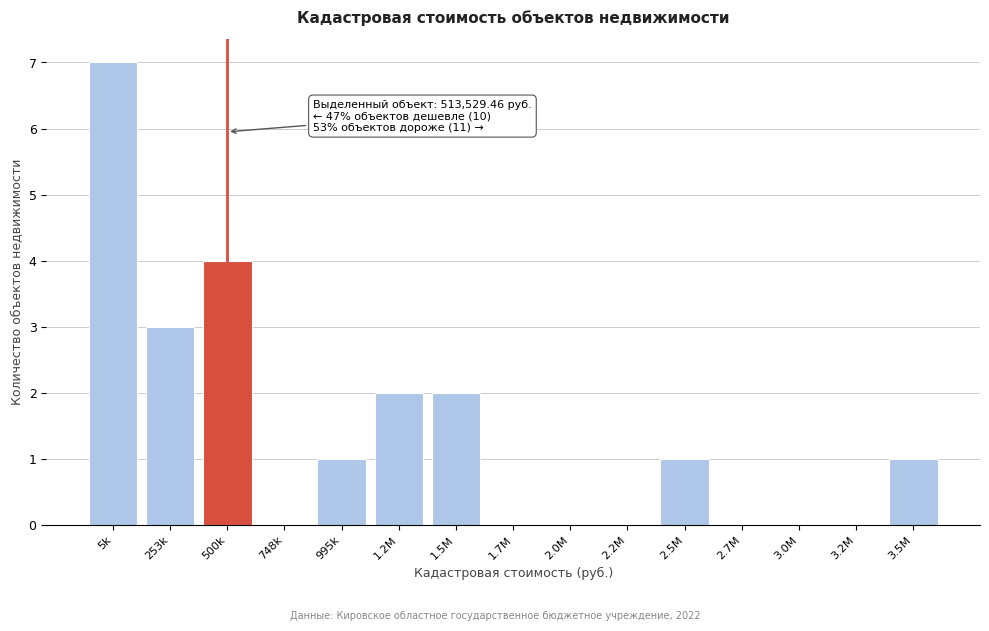

Reading left to right, transcribe all the data shown in this chart.

5k=7	253k=3	500k=4	748k=0	995k=1	1.2M=2	1.5M=2	1.7M=0	2.0M=0	2.2M=0	2.5M=1	2.7M=0	3.0M=0	3.2M=0	3.5M=1